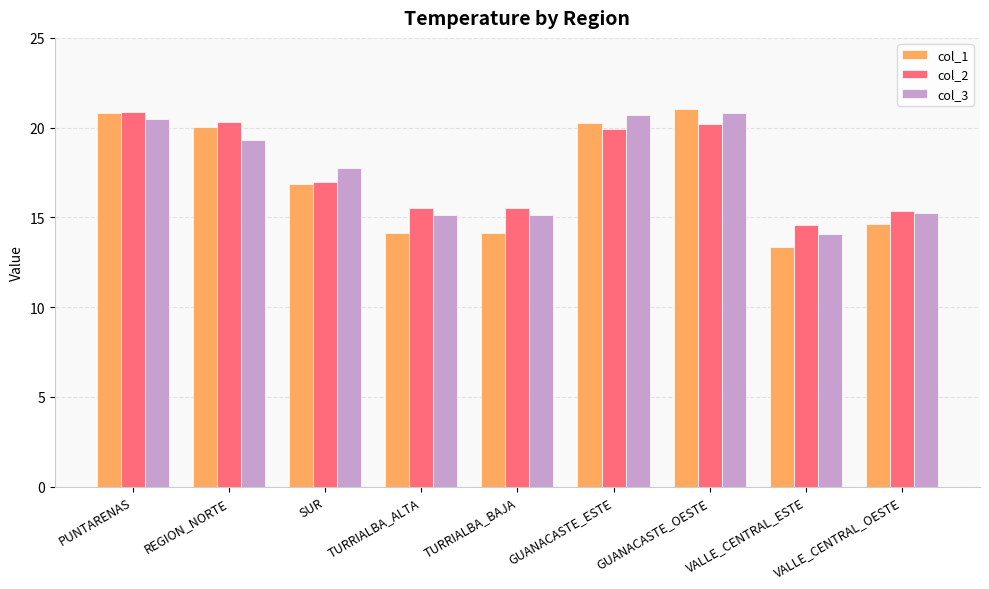

What is the minimum value for col_1?

13.4